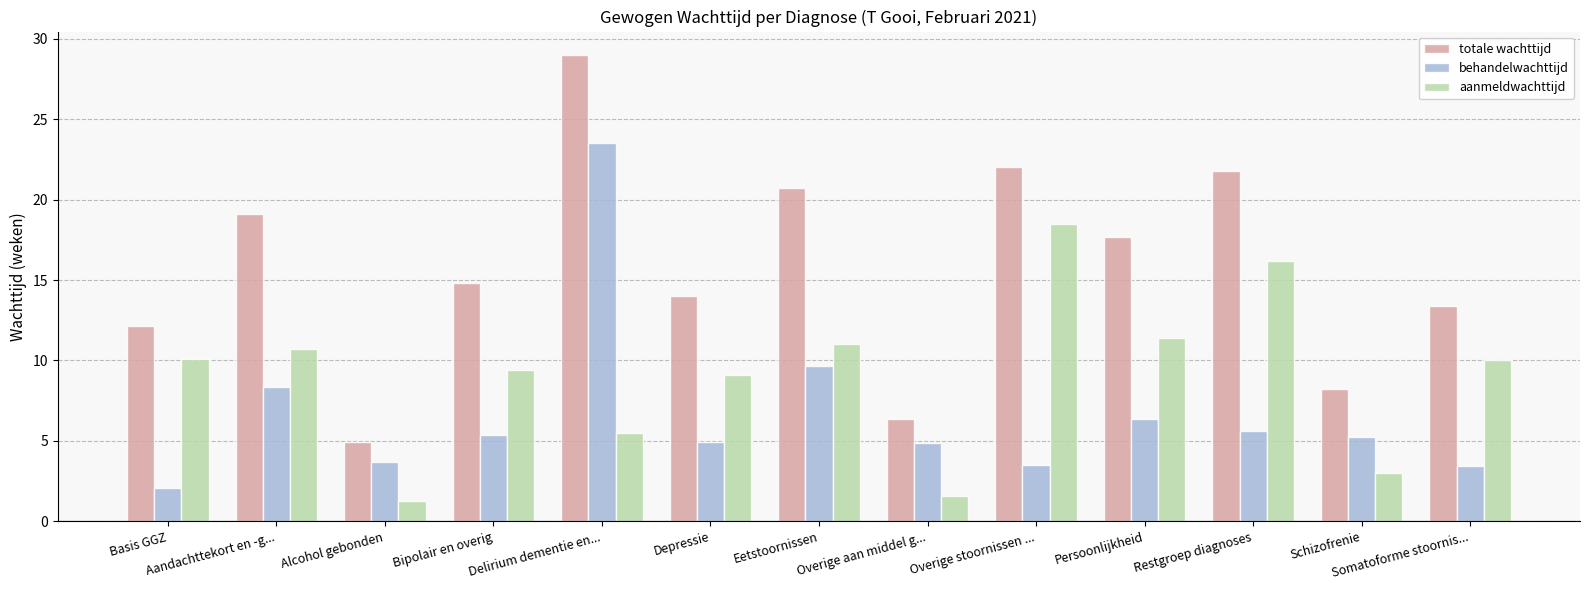

How many bars are there in each group?

3